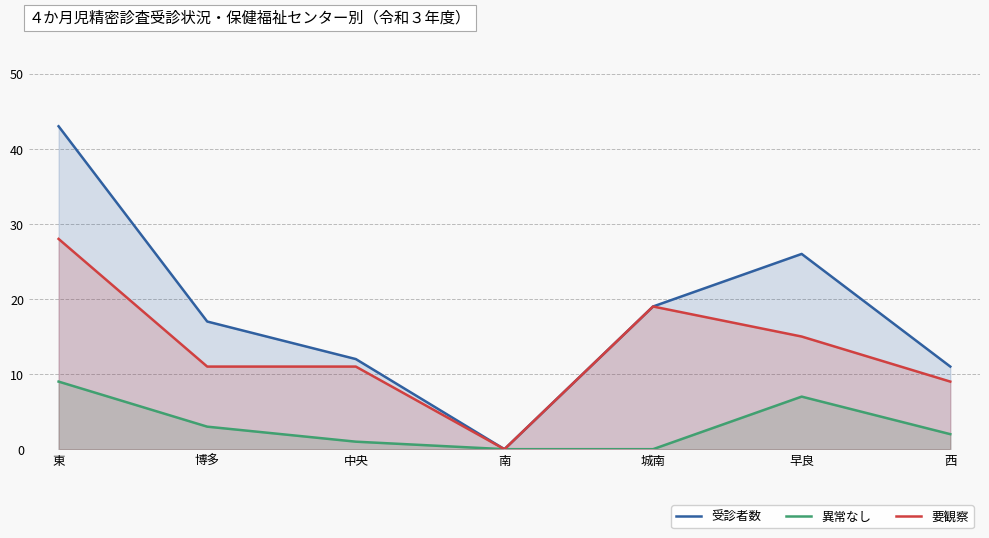

Which series changed the most between 博多 and 西?

受診者数